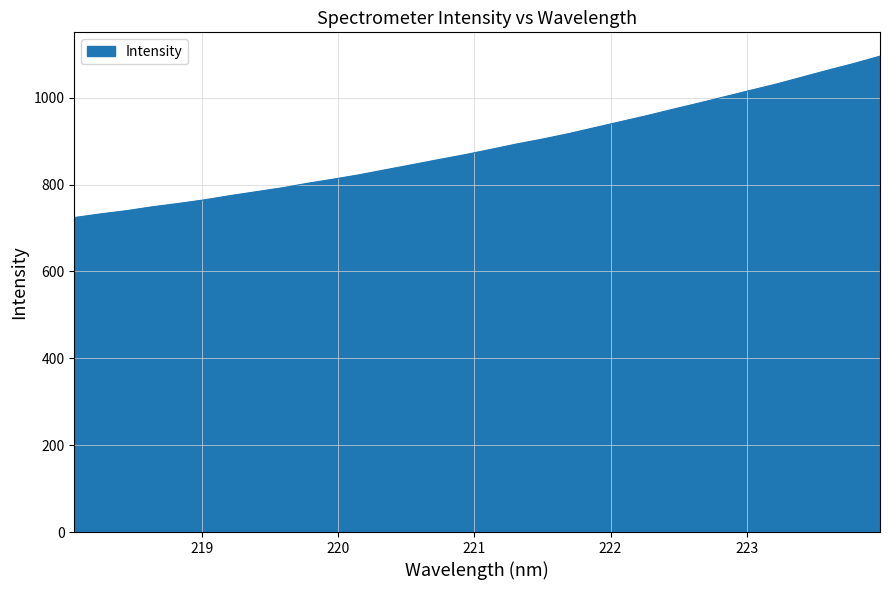

Count the number of data series in this chart.

1